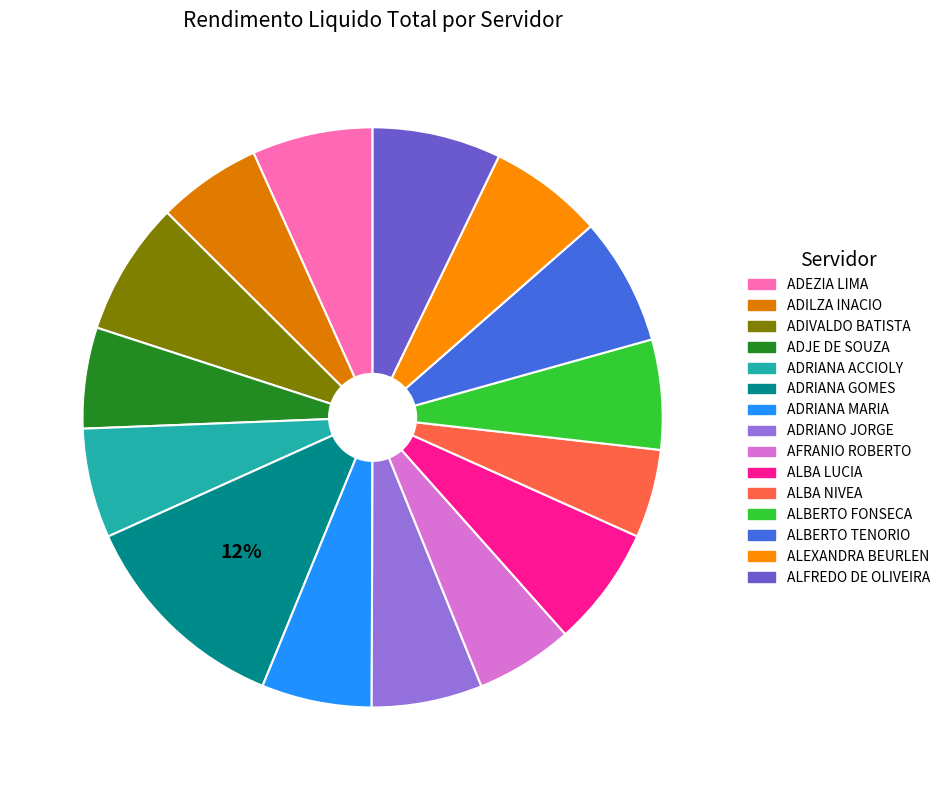

Is it true that ALBA NIVEA is 1% of the pie?

False